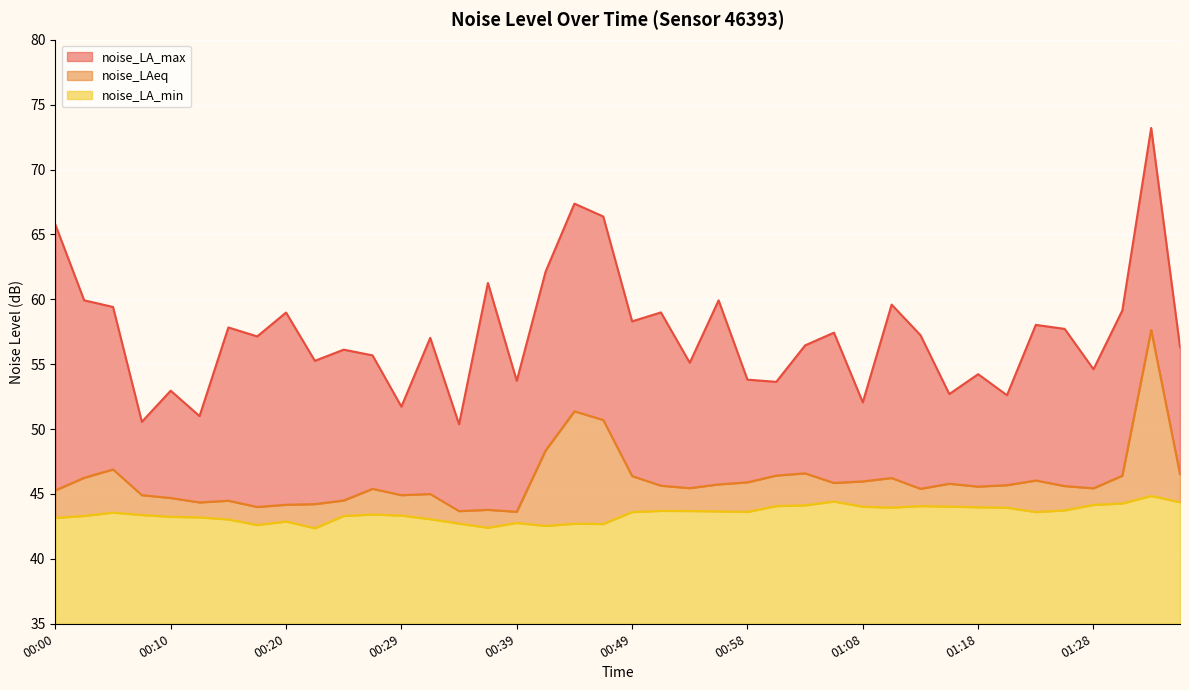

How many data points in noise_LA_min are less than 43?

9